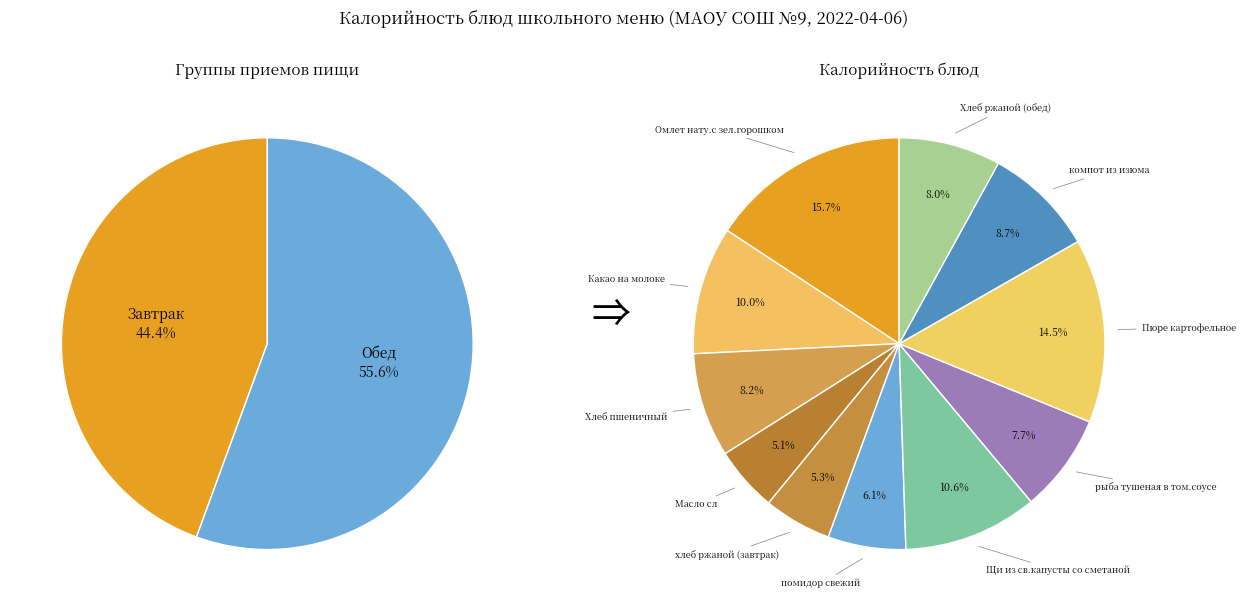

Does Щи из св.капусты со сметаной account for over 50% of the chart?

No